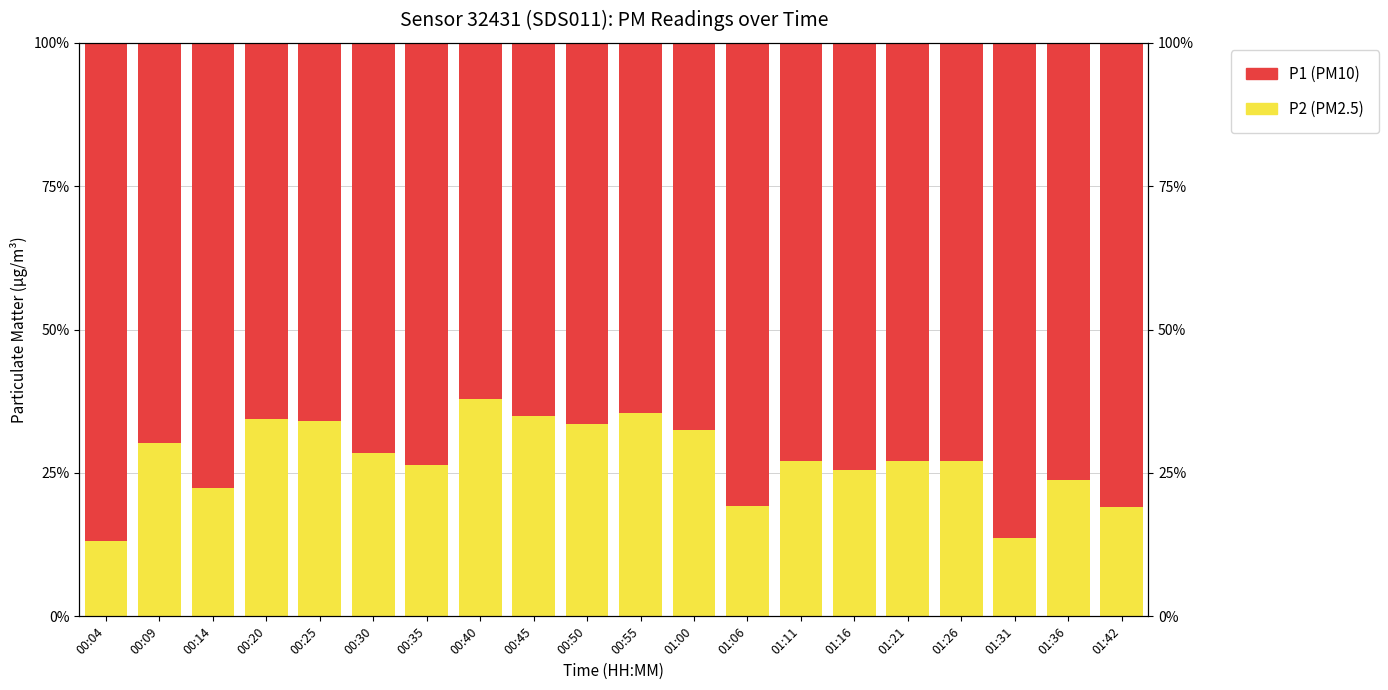

What is the label of the 4th bar from the left?

00:20